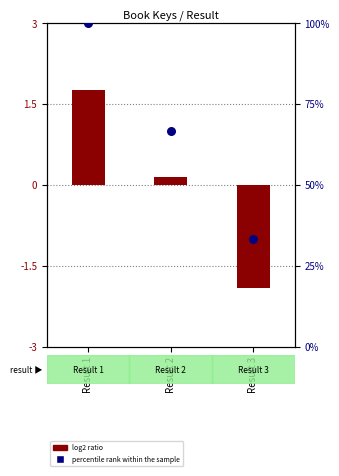

What is the change in value from Result 1 to Result 3?

-66.7